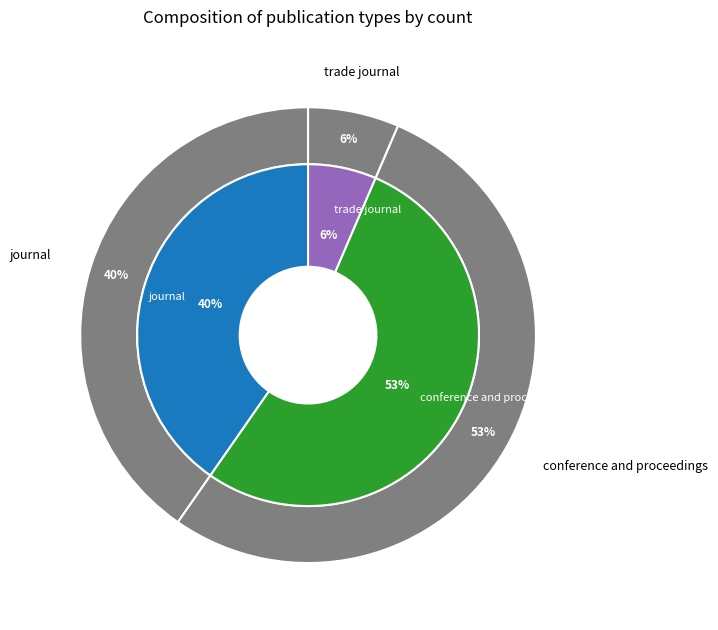

Rank the categories by value from highest to lowest.

conference and proceedings, journal, trade journal